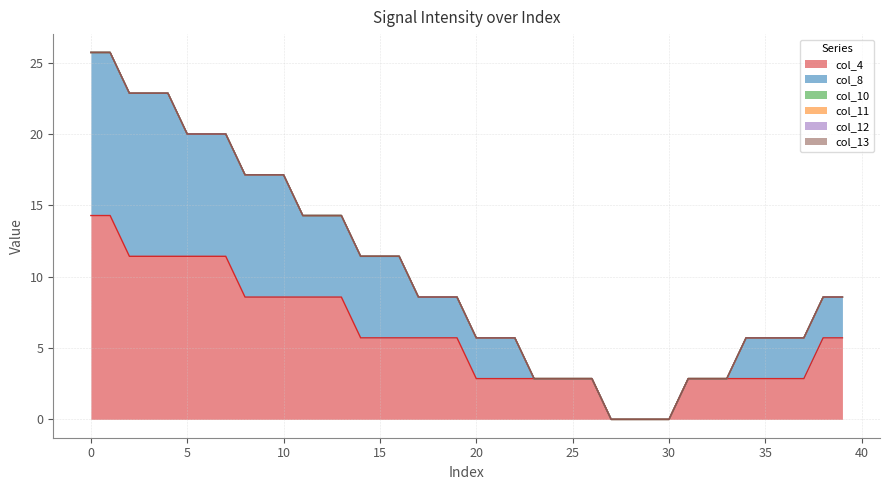

How many lines are shown in the chart?

6